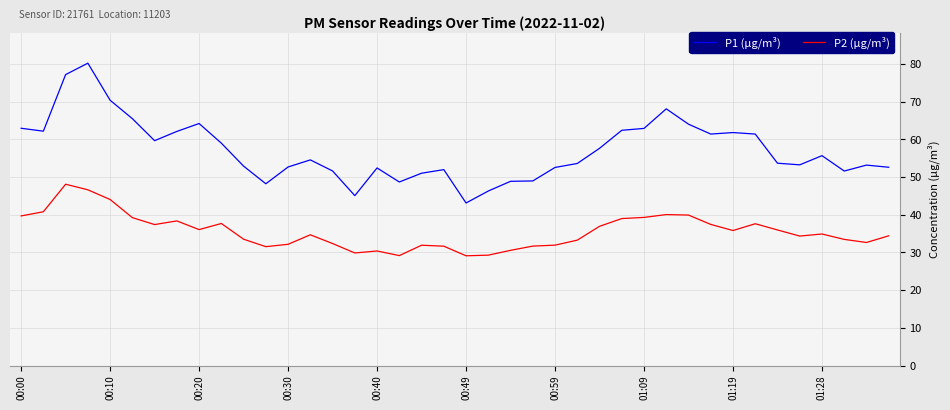

True or false: P1 (µg/m³) and P2 (µg/m³) intersect in this chart.

False